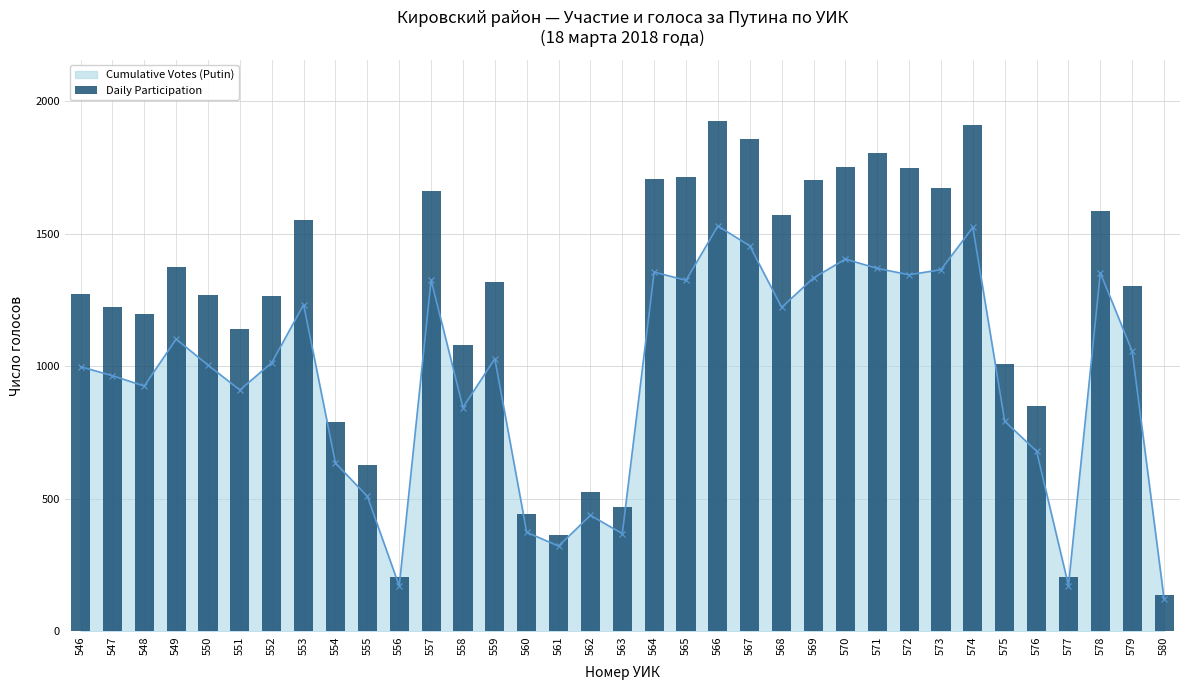

List the labels in order of value, largest first.

566, 574, 567, 571, 570, 572, 565, 564, 569, 573, 557, 578, 568, 553, 549, 559, 579, 546, 550, 552, 547, 548, 551, 558, 575, 576, 554, 555, 562, 563, 560, 561, 577, 556, 580